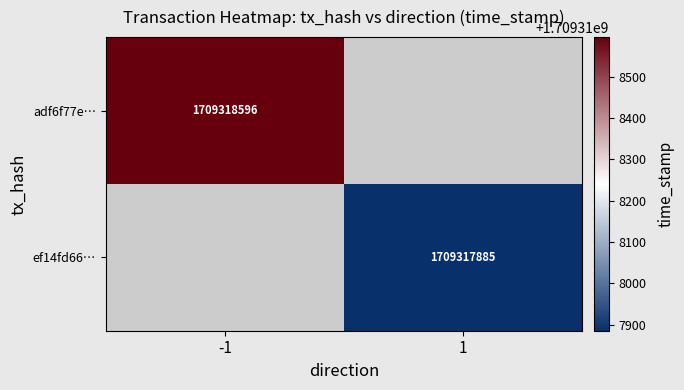

True or false: ef14fd66cb7739f8b98098c119a7f413f51695e has a value of 1709317885 at time_stamp.

True